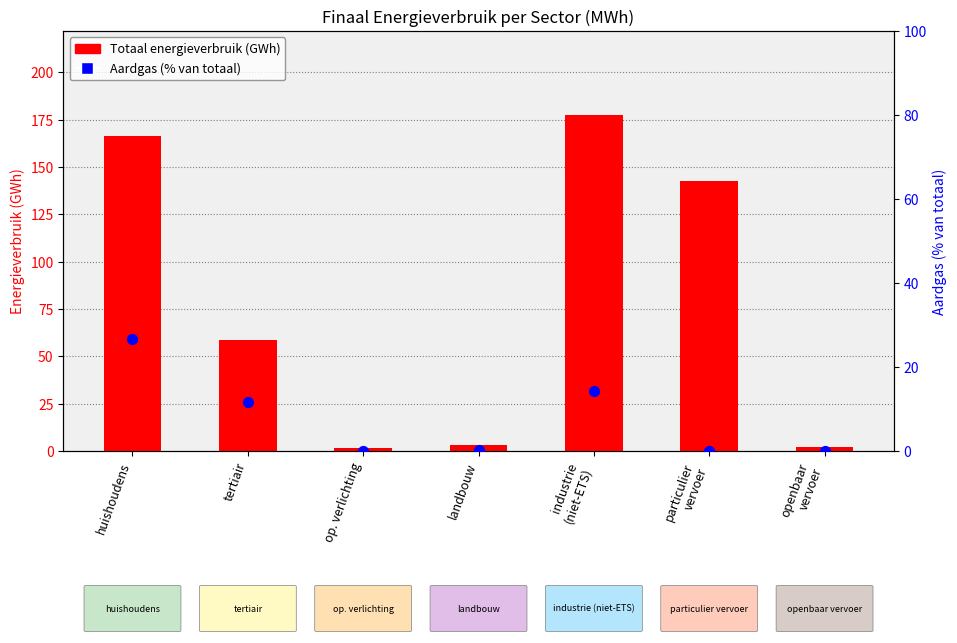

At which category is the sum across all series the highest?

huishoudens